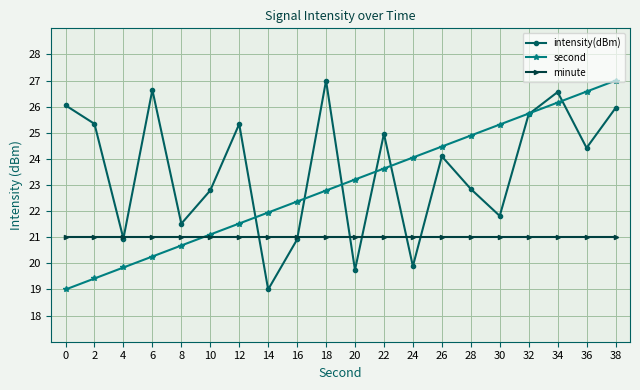

At how many categories does at least one series exceed 23?

15